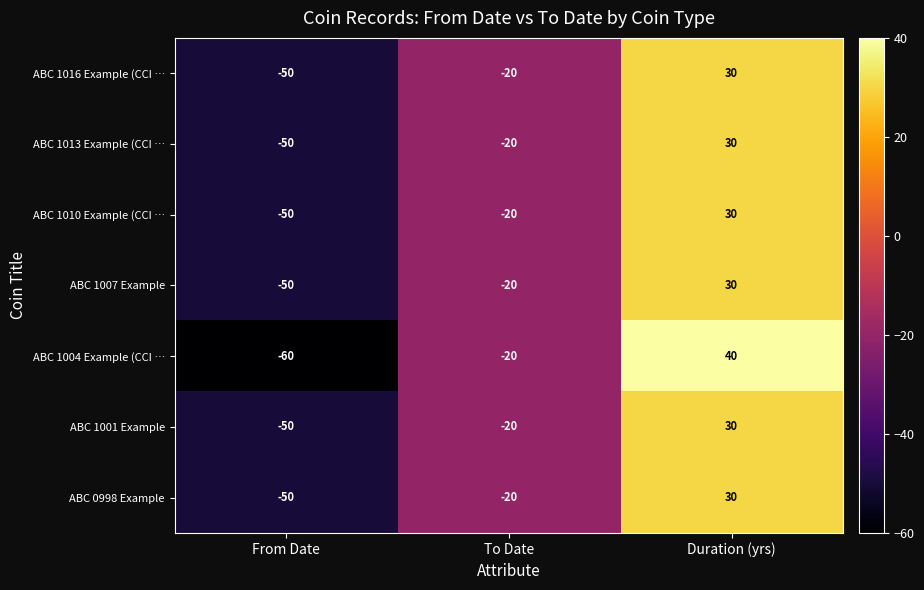

What value does the ABC 1010 Example (CCI … series have at To Date, to the nearest 10?

-20